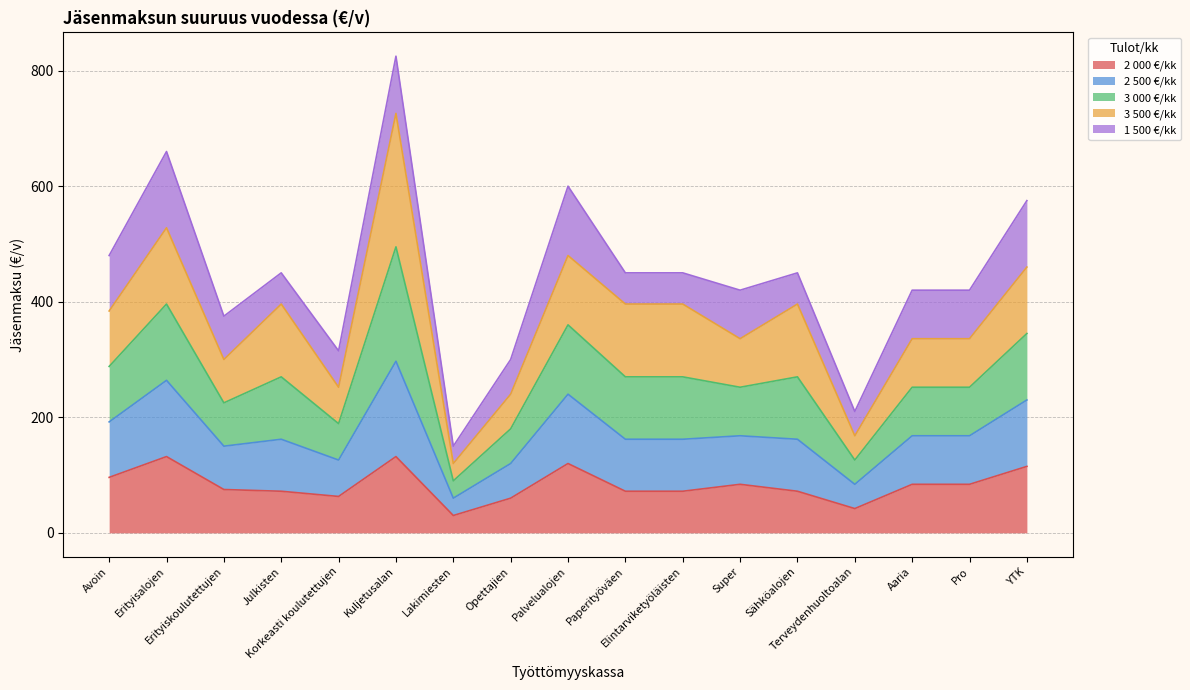

How many interior local valleys does the 2 000 €/kk series have?

3